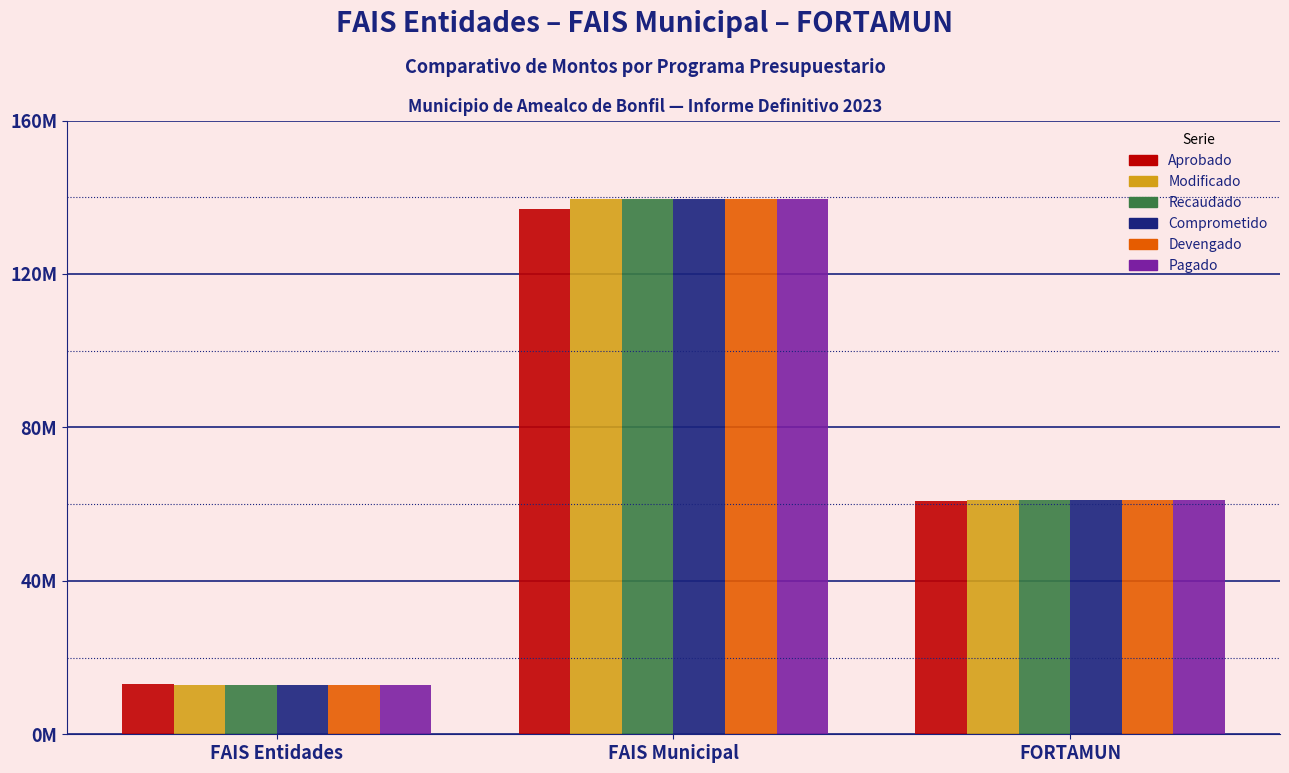

What is the label of the 3rd bar from the right?

FAIS Entidades